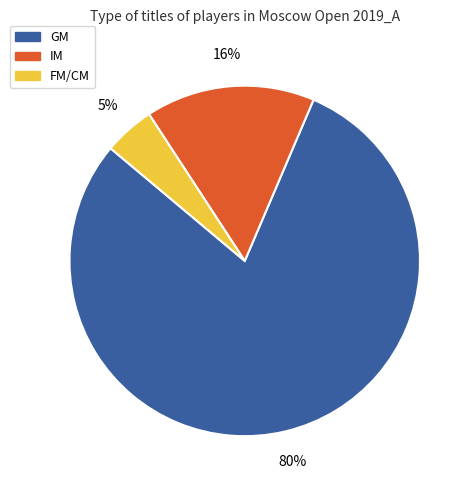

To the nearest percent, what is the average slice percentage?

33%